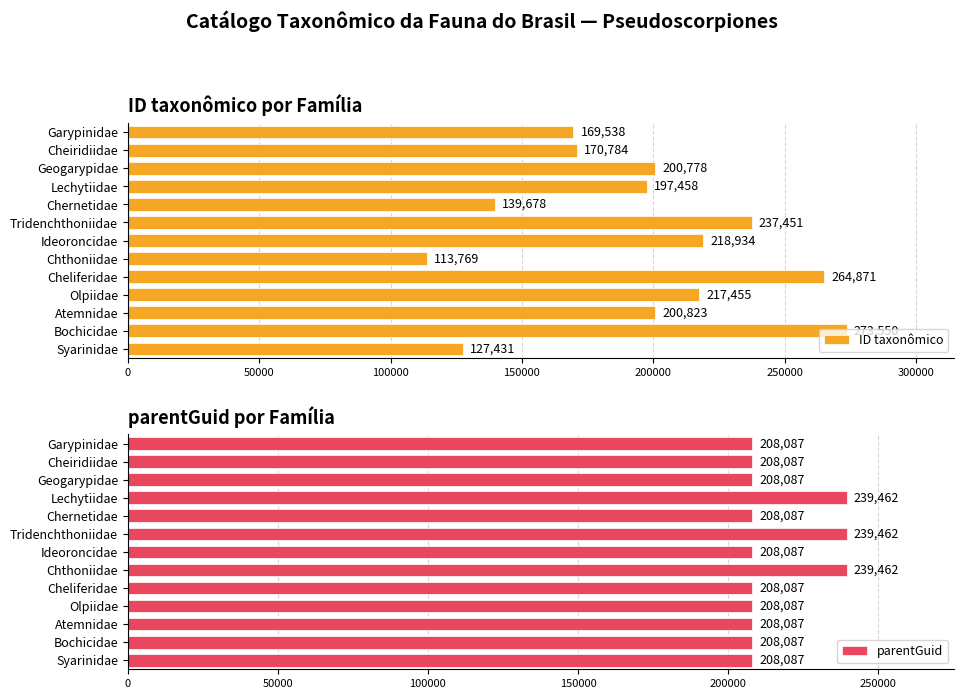

The value of ID taxonômico at Syarinidae is 69629. True or false?

False